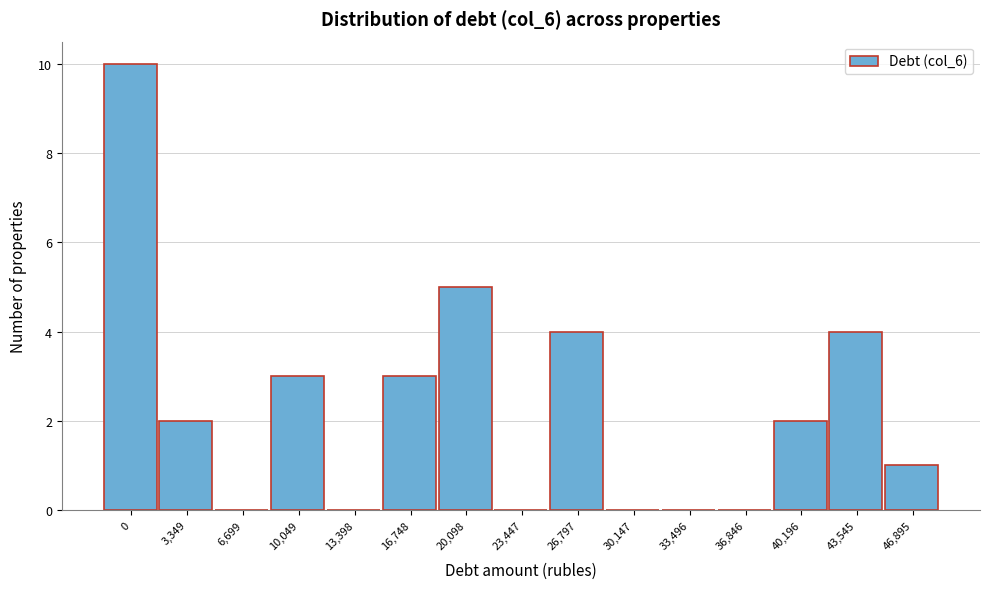

Reading right to left, list all the values displayed in this chart.

46,895=1	43,545=4	40,196=2	36,846=0	33,496=0	30,147=0	26,797=4	23,447=0	20,098=5	16,748=3	13,398=0	10,049=3	6,699=0	3,349=2	0=10